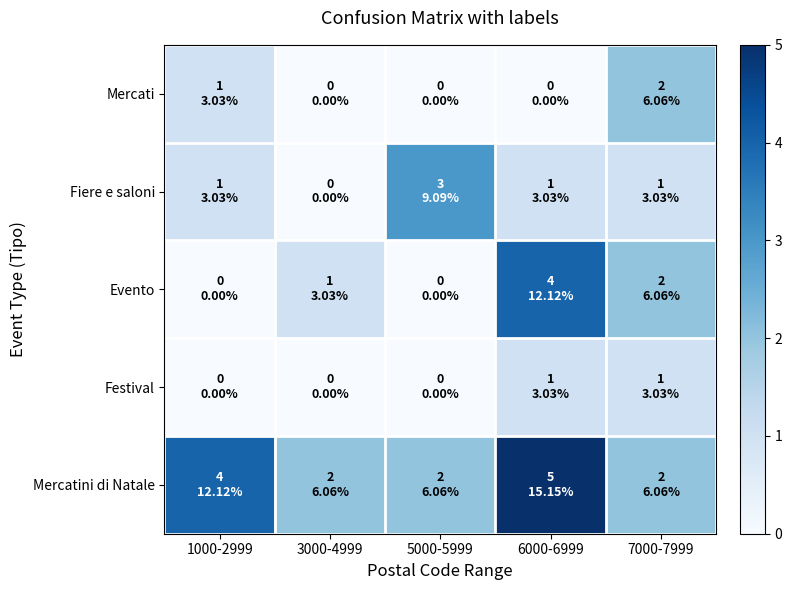

Reading right to left, extract all data points from this chart.

Mercatini di Natale: 7000-7999=2	6000-6999=5	5000-5999=2	3000-4999=2	1000-2999=4
Festival: 7000-7999=1	6000-6999=1	5000-5999=0	3000-4999=0	1000-2999=0
Evento: 7000-7999=2	6000-6999=4	5000-5999=0	3000-4999=1	1000-2999=0
Fiere e saloni: 7000-7999=1	6000-6999=1	5000-5999=3	3000-4999=0	1000-2999=1
Mercati: 7000-7999=2	6000-6999=0	5000-5999=0	3000-4999=0	1000-2999=1